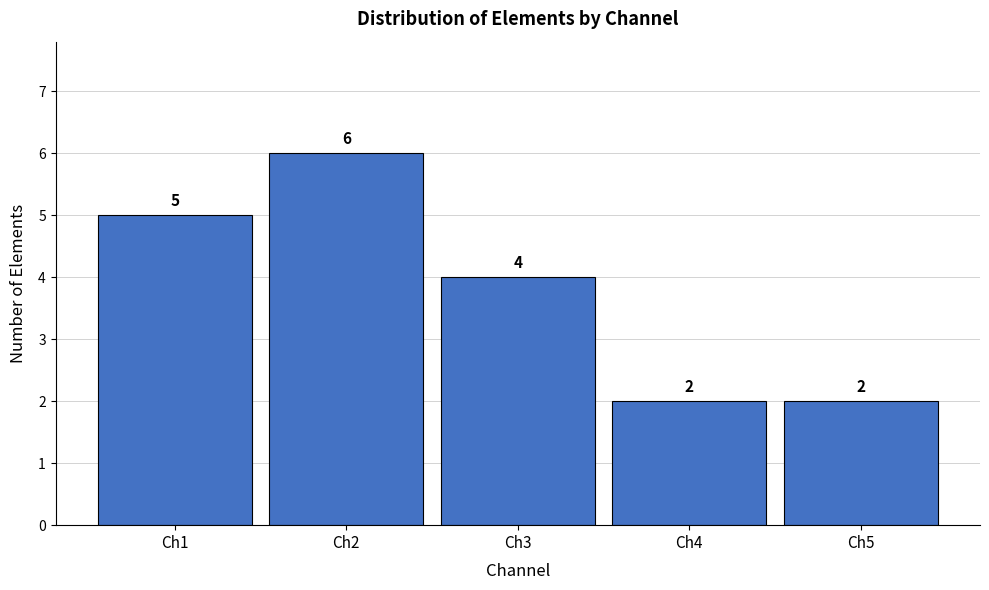

How tall is the bar that spans 4.5 to 5.5 on the x-axis?

2